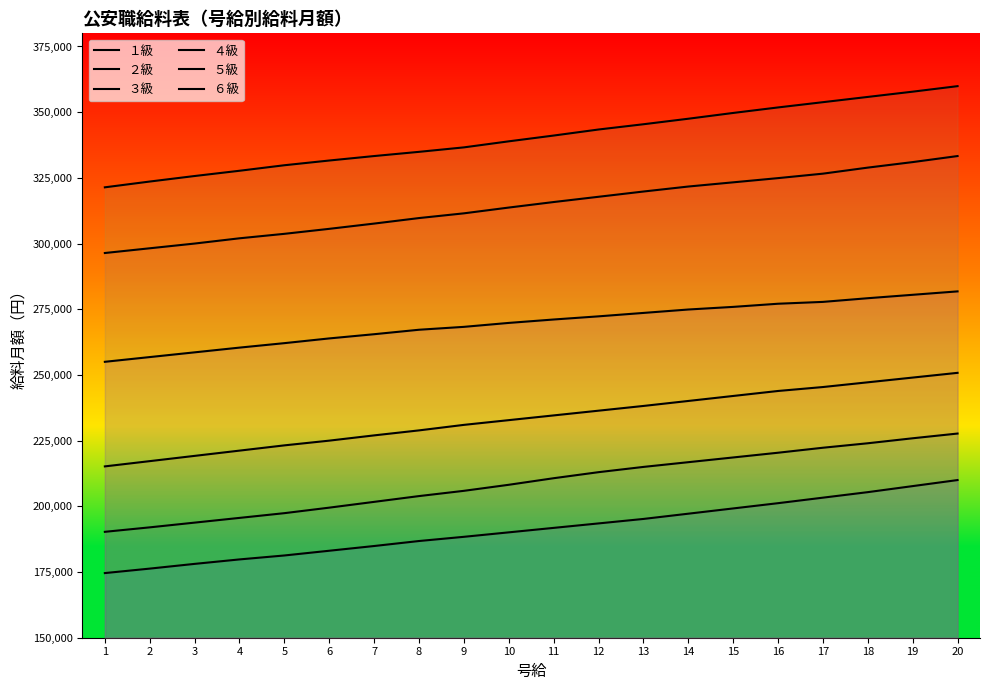

Is it true that ５級 equals 491494 at 1?

False